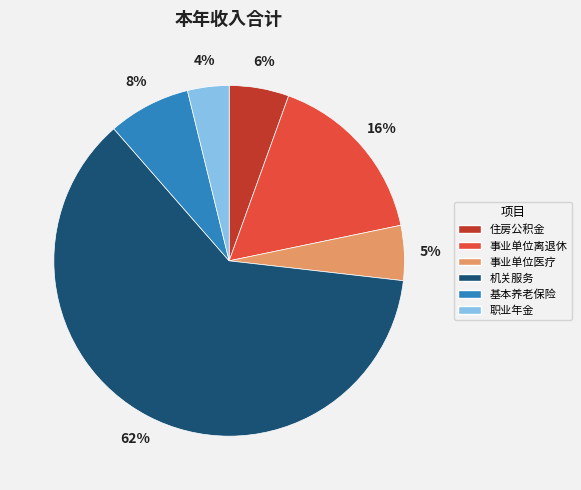

Is the sum of 机关服务 and 住房公积金 greater than half?

Yes